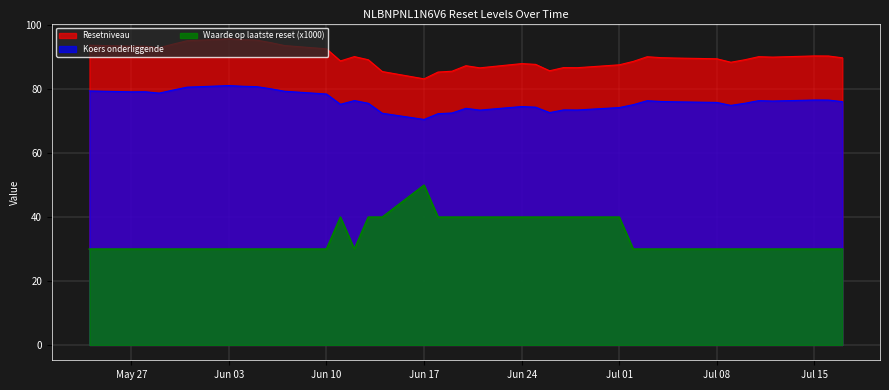

In Koers onderliggende, how many points are higher than both neighbors (excluding endpoints)?

9